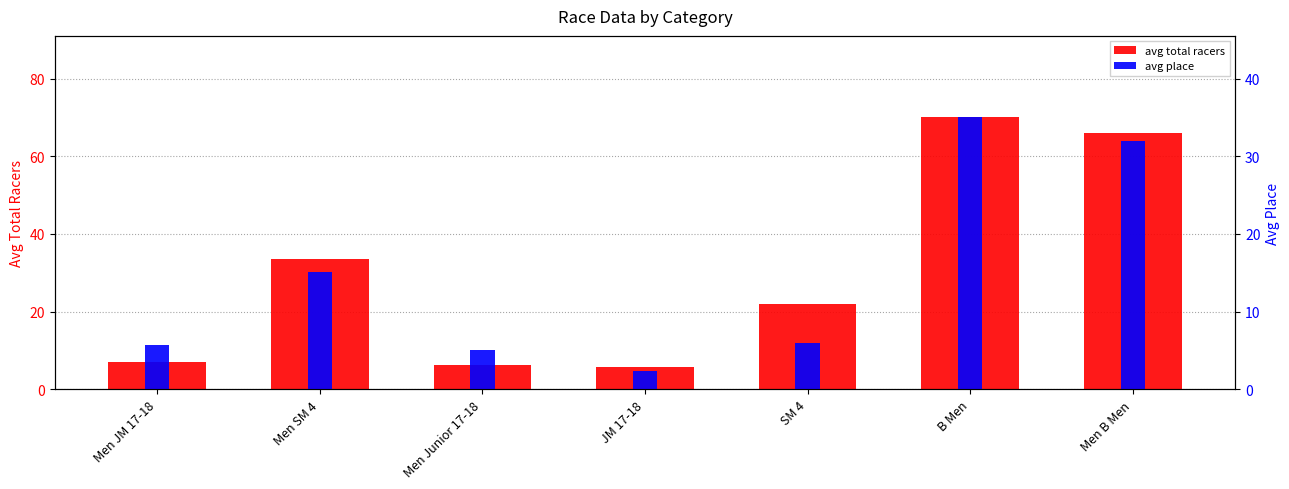

At how many categories does at least one series exceed 18?

4